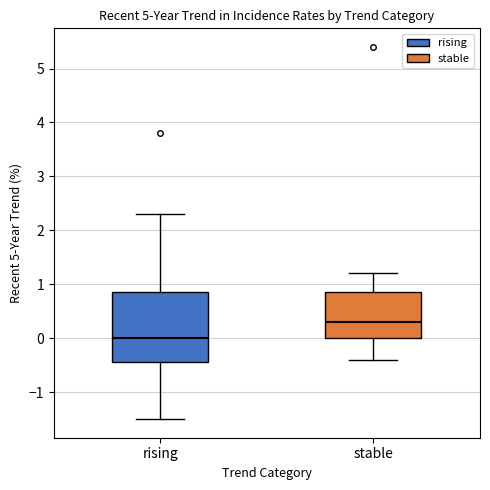

Where does the median line of the box for rising sit on the y-axis? The values are not printed on the chart, so give them approximately, as read against the axis.

0.0